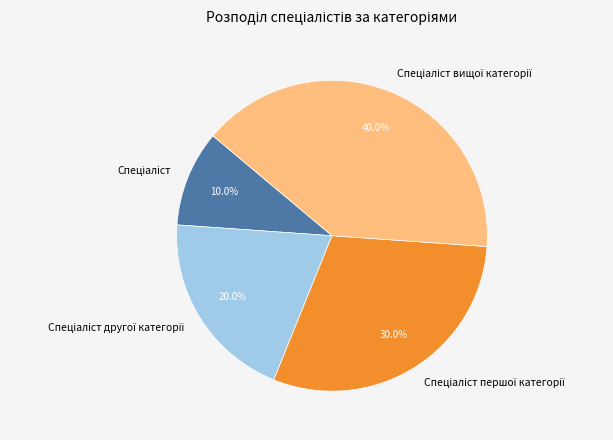

Is there a majority slice in this chart?

No